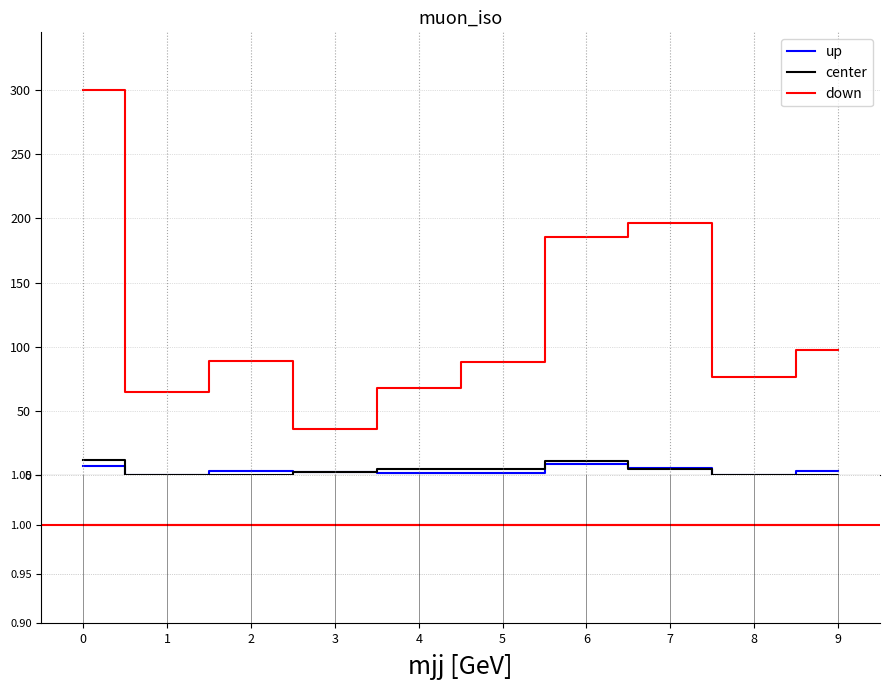

The value of center at 8 is 0.6. True or false?

False